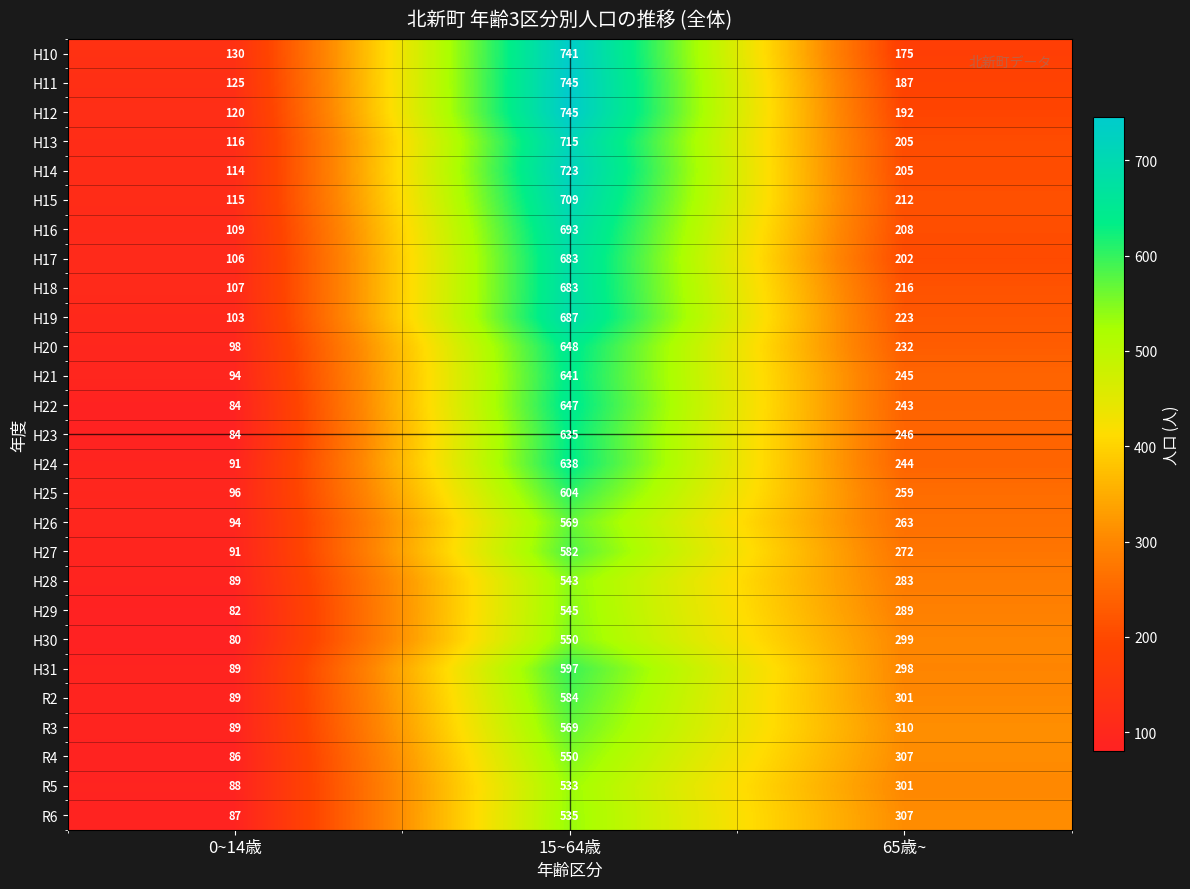

Read the R5 value at 65歳~.

301